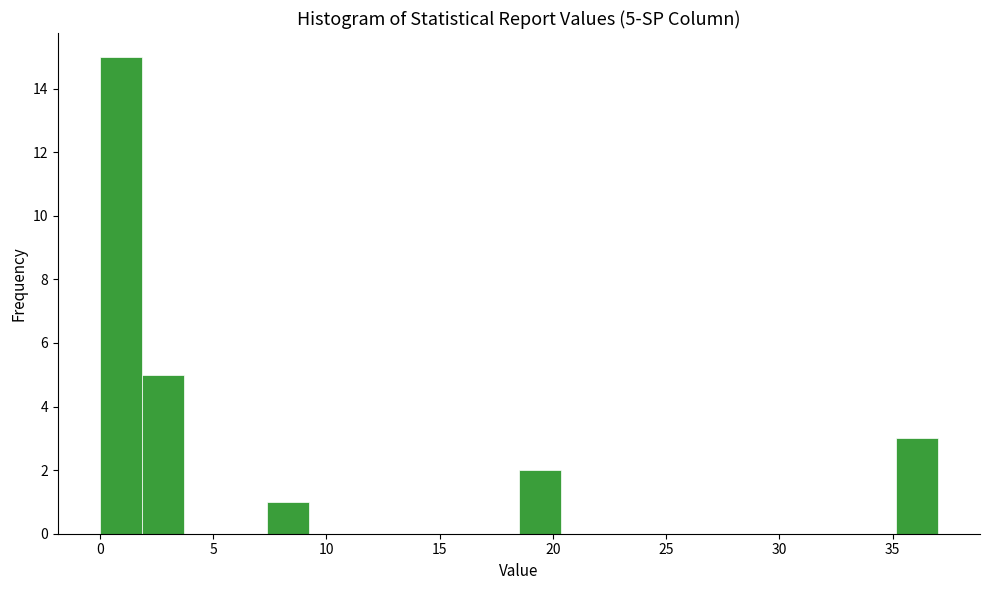

Read against the x-axis, roughly where is the centre of the tallest bar?

1.0